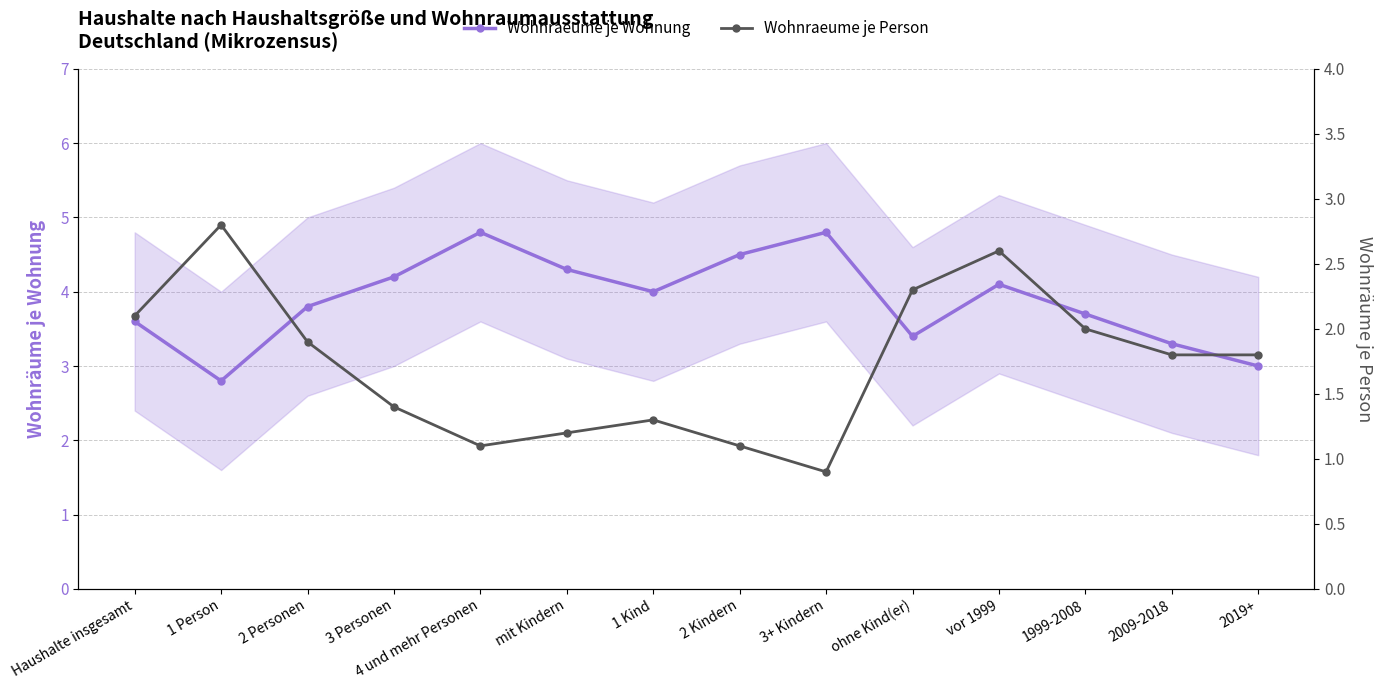

What is the sum of all Wohnraeume je Wohnung values?

54.3